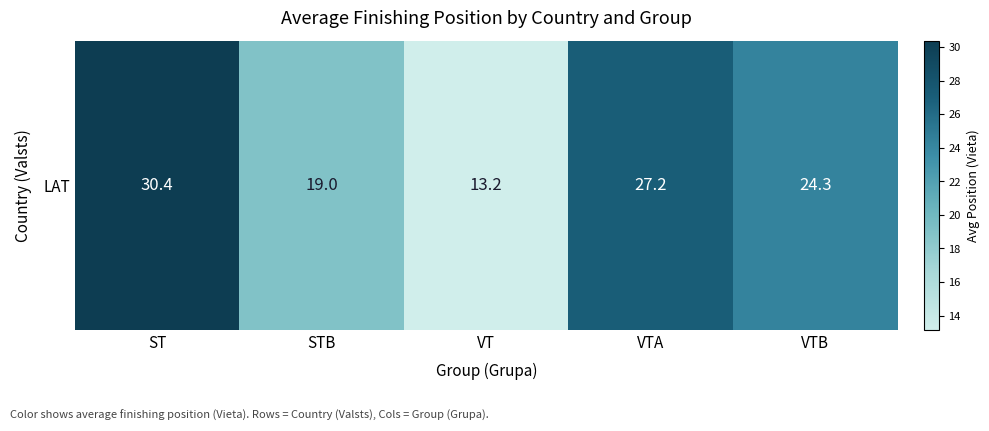

Is it true that the value at VTB is 7.8?

False